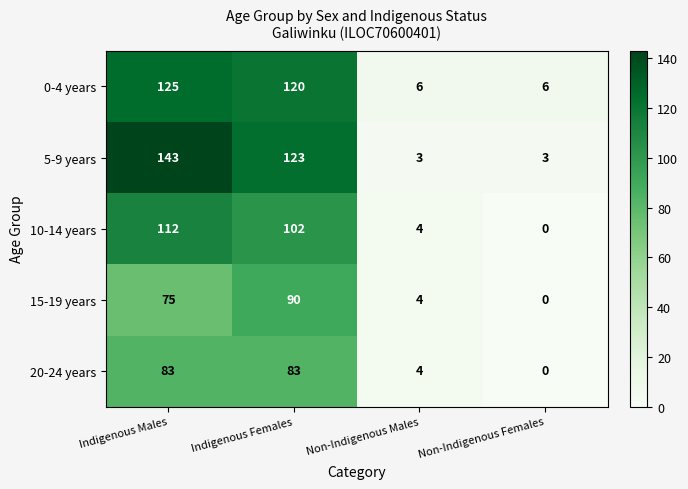

What is the sum of the 10-14 years values at Indigenous Females and Non-Indigenous Males?

106